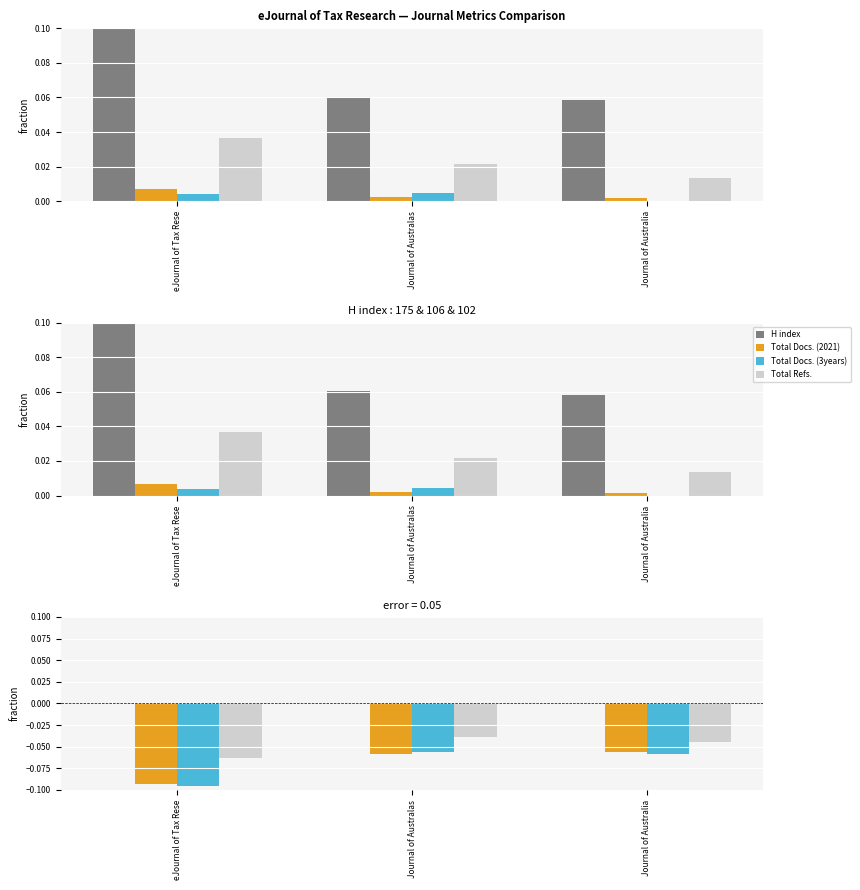

Is the value of Total Docs. (2021) at eJournal of Tax Rese greater than the value of Total Refs. at eJournal of Tax Rese?

No